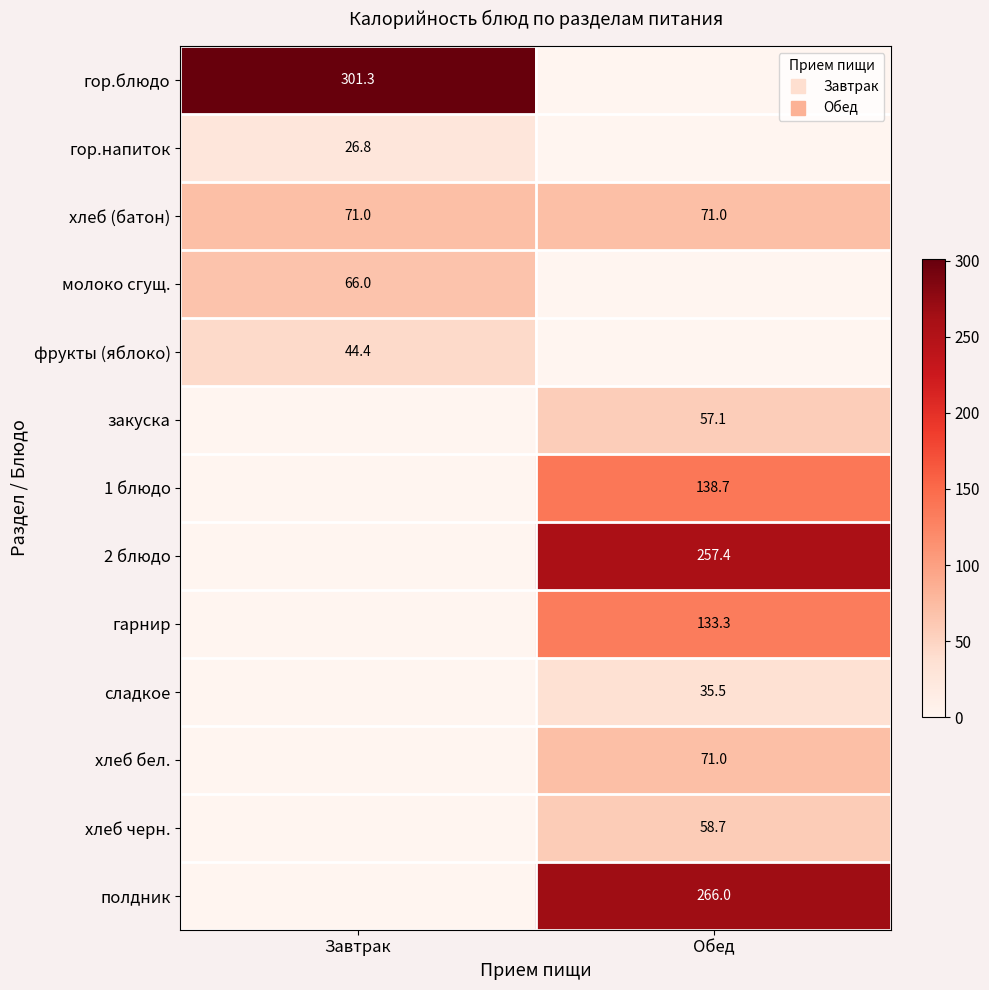

At which label does хлеб черн. first exceed 58?

Обед